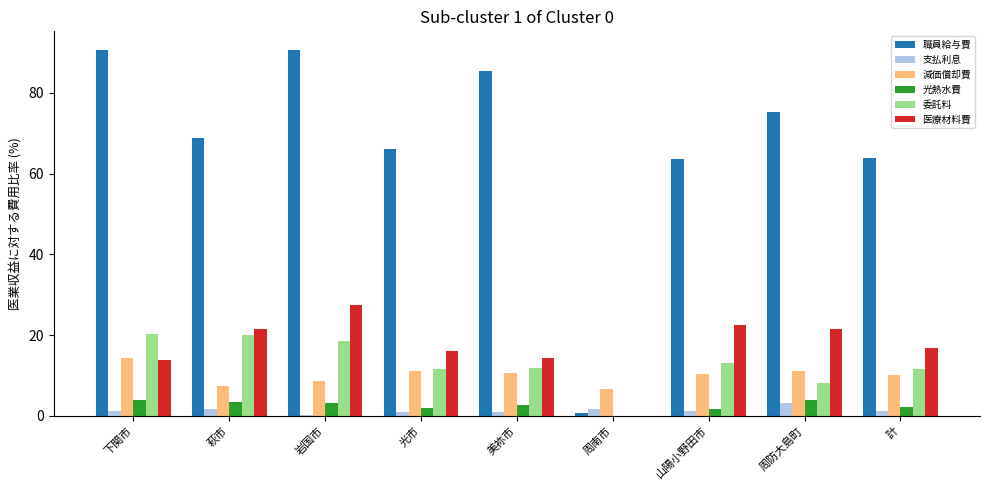

What is the sum of the 職員給与費 values at 下関市 and 周南市?

91.4